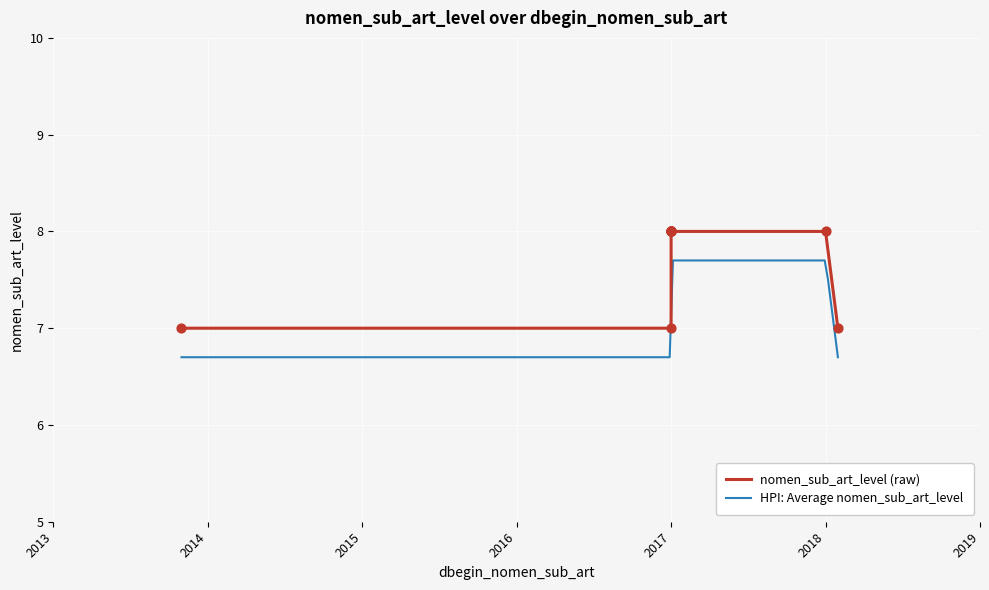

Between 2018-01-01 and 2017-01-01, which is larger?

2018-01-01